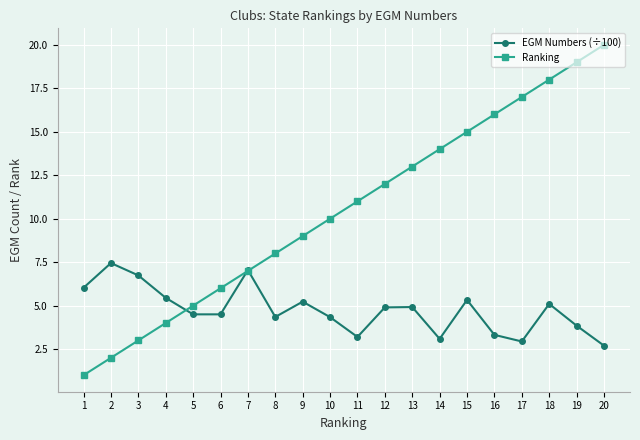

The EGM Numbers (÷100) series shows 3.1 at 14. True or false?

True